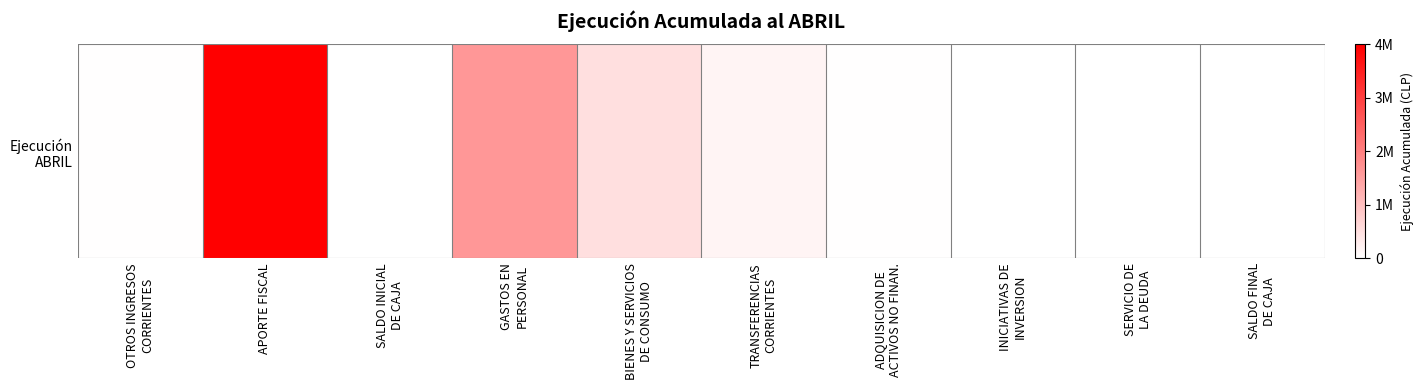

Count the number of data series in this chart.

1